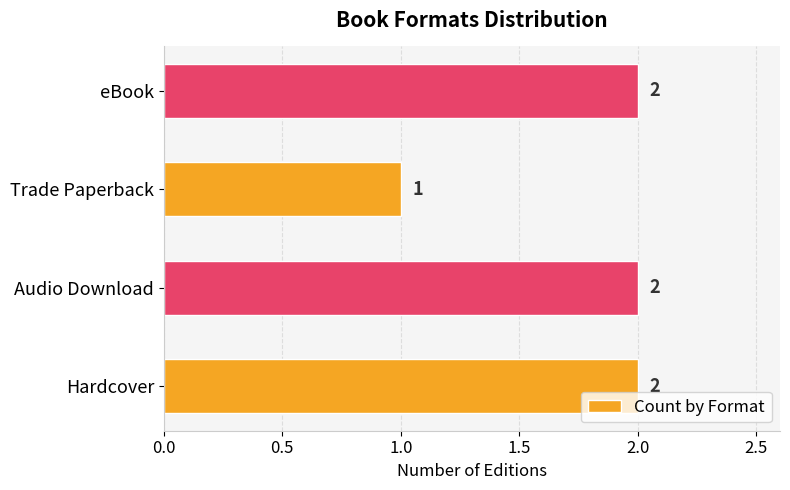

Reading bottom to top, transcribe all the data shown in this chart.

2	2	1	2